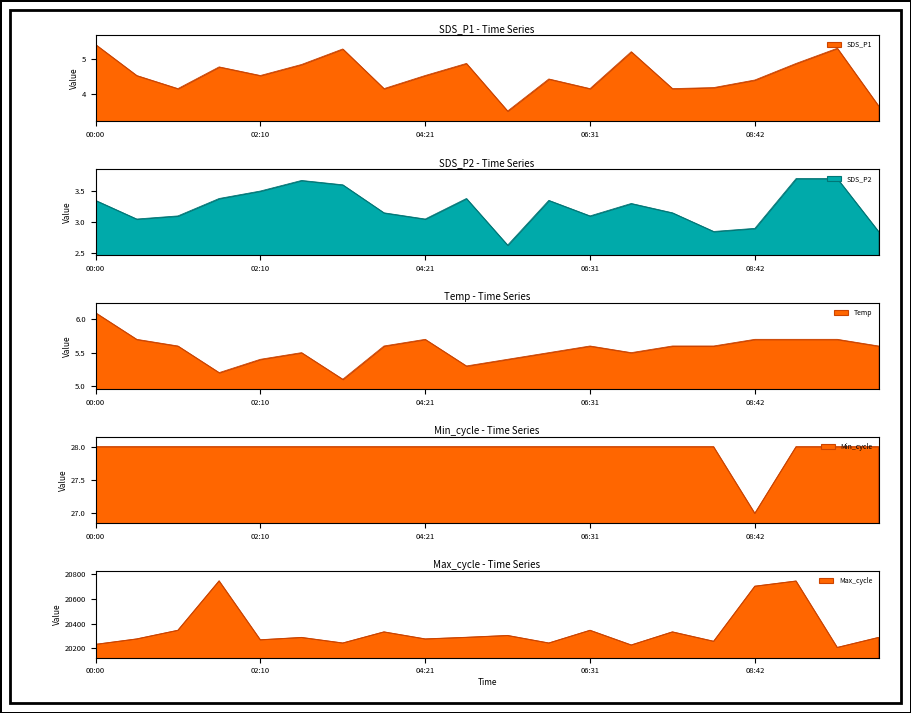

Which category has the highest value in the SDS_P1 series?

00:00